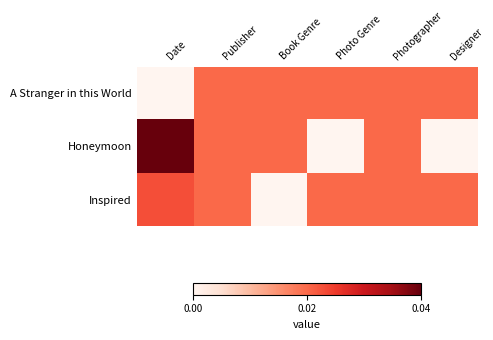

Rank the series by their maximum value, from lowest to highest.

A Stranger in this World, Inspired, Honeymoon